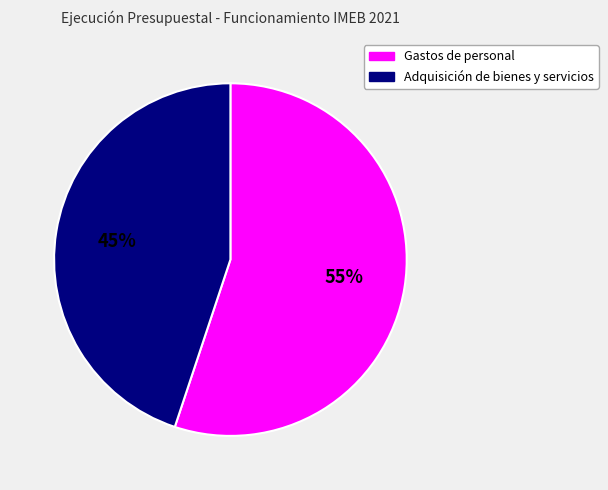

Count the number of slices in the pie.

2